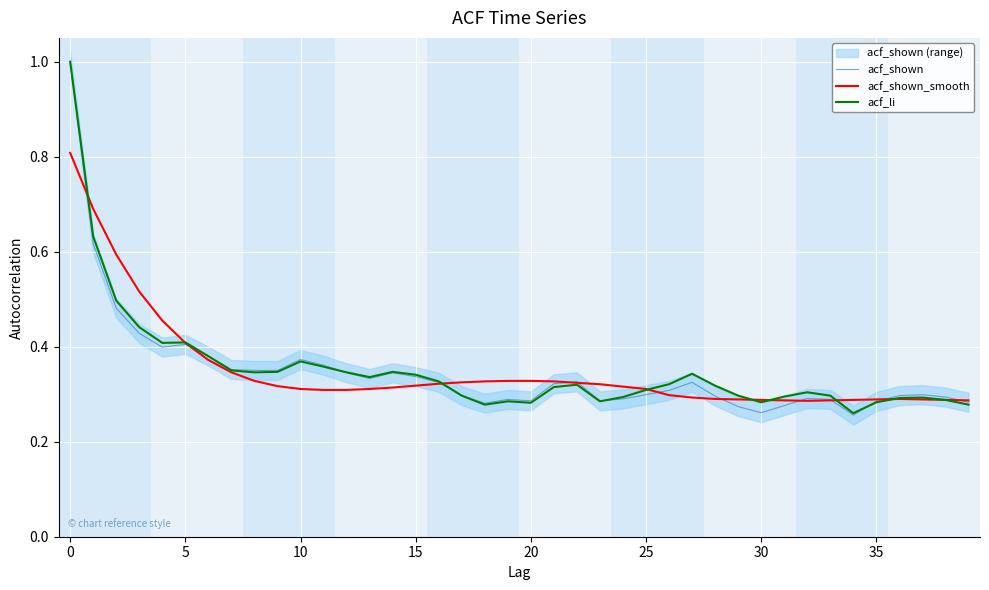

What is the highest value of the acf_shown series?

1.0